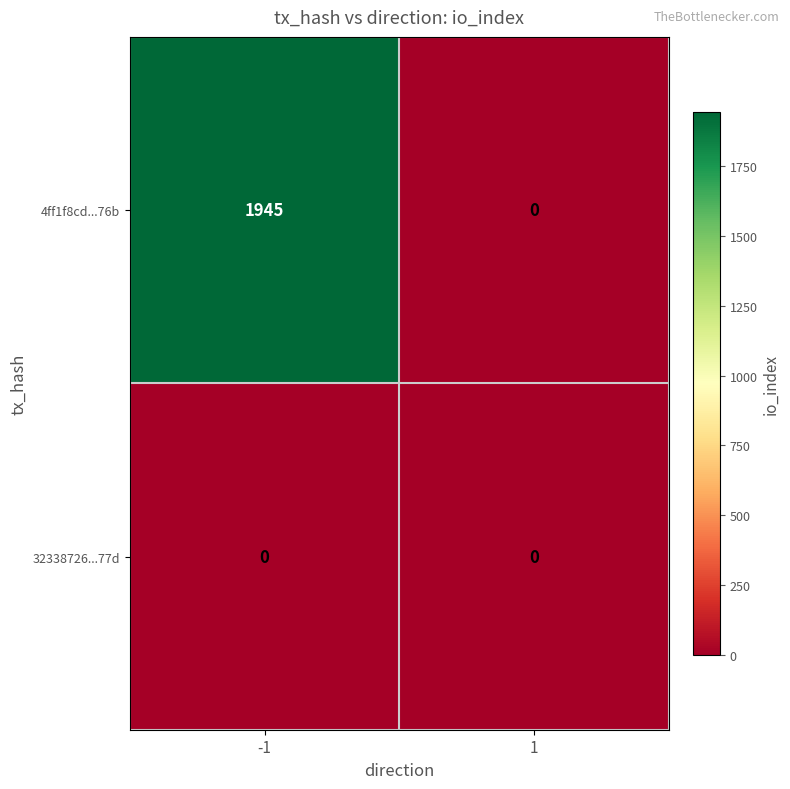

Which label corresponds to the largest value in the chart?

-1